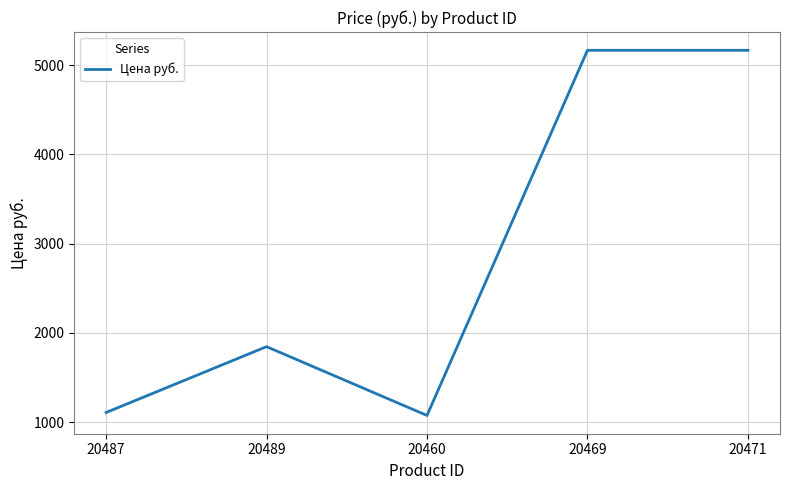

What is the change in value from 20489 to 20471?

+3320